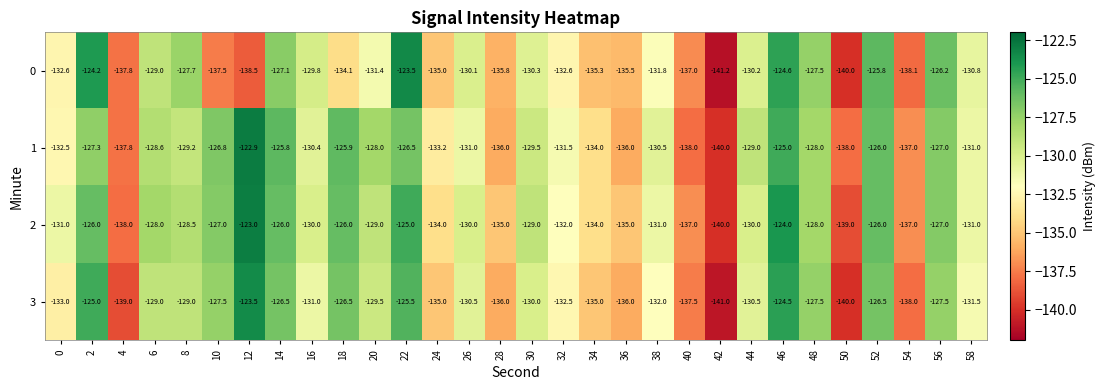

The value of 3 at 52 is -200.0. True or false?

False